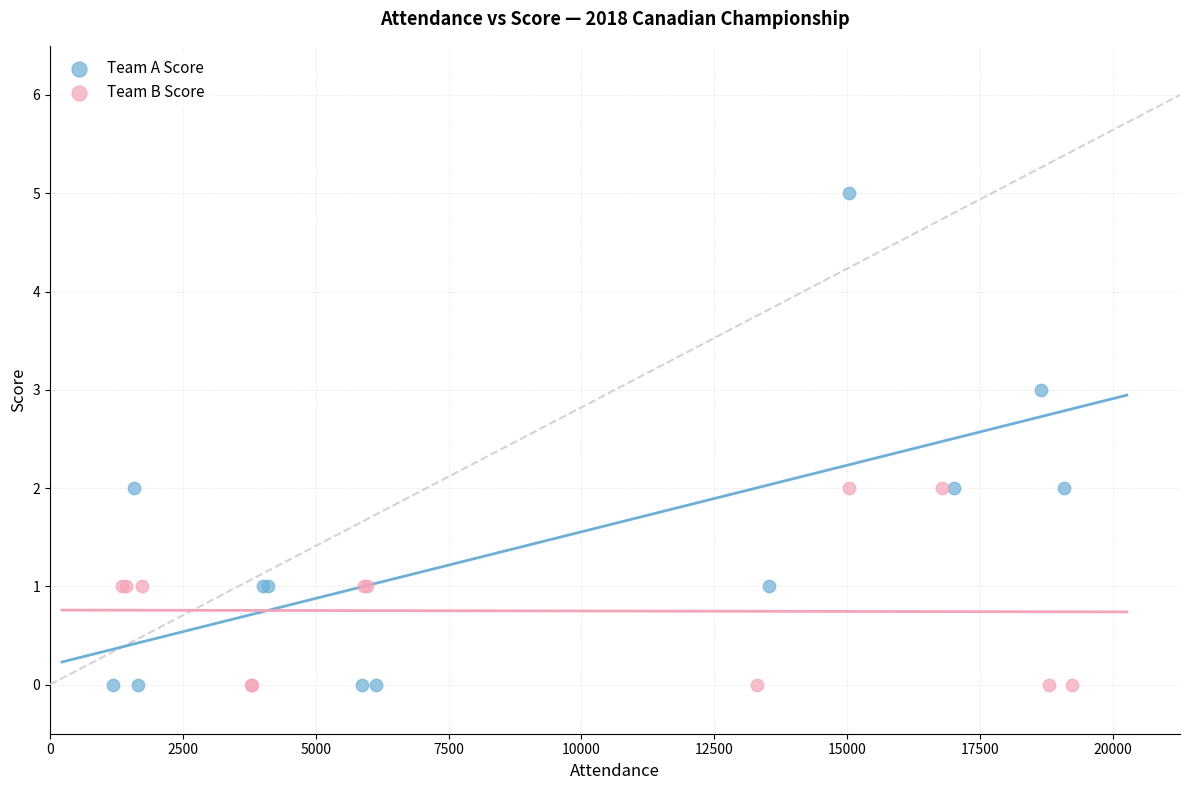

Which series has the largest Y range (max minus min)?

Team A Score